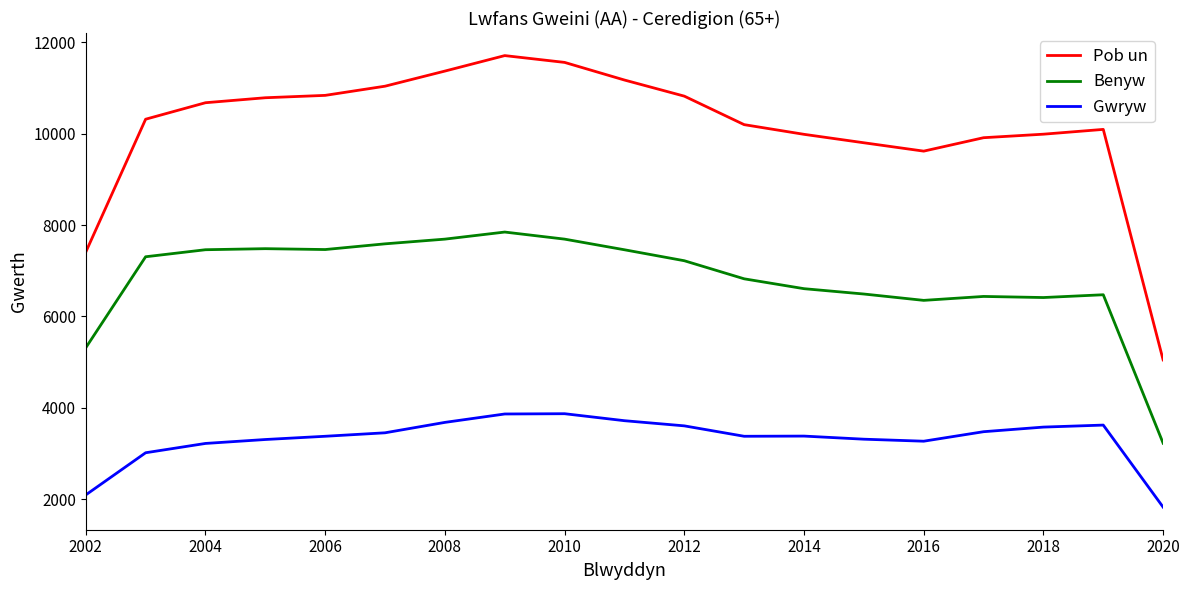

What is the lowest value of the Pob un series?

5048